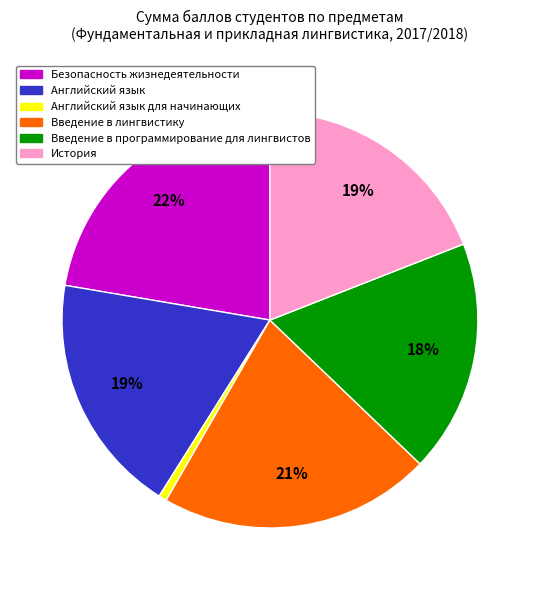

Approximately how many times larger is the value at Безопасность жизнедеятельности compared to История?

1.2